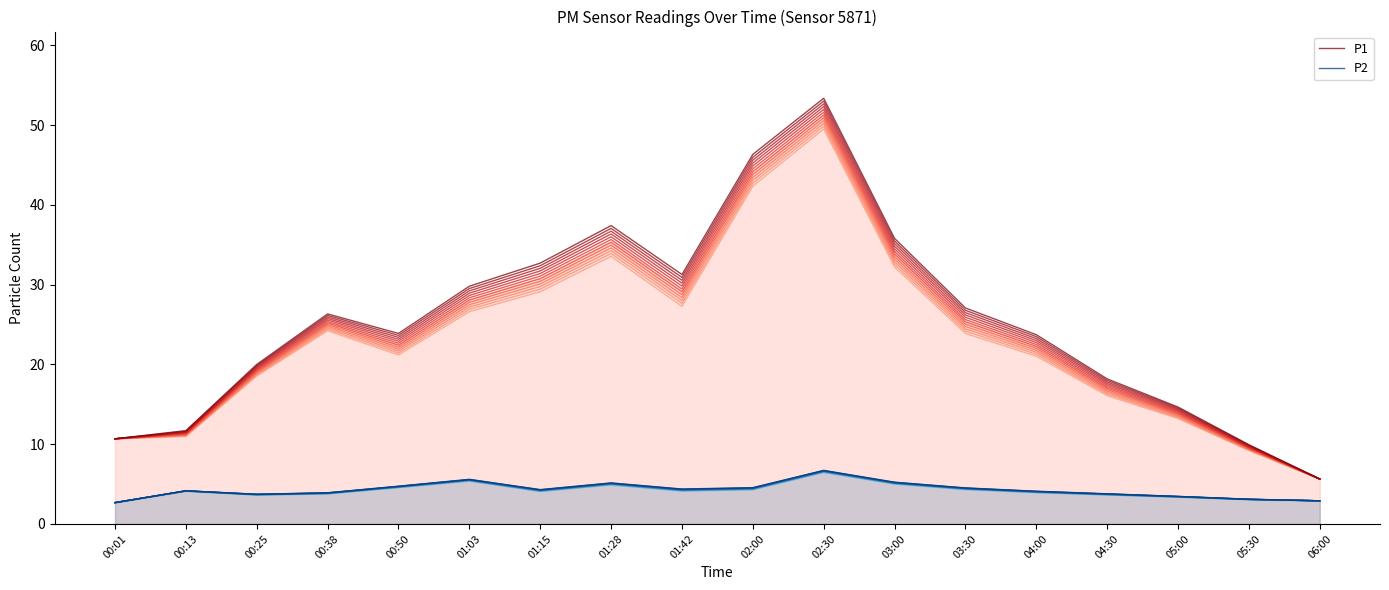

What is the maximum value shown in the chart?

53.4